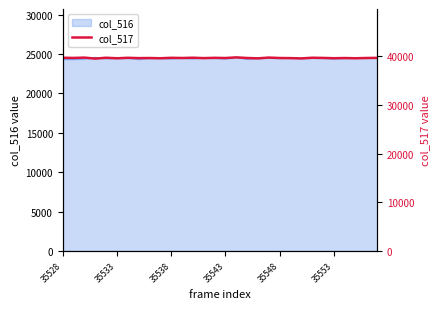

How many values are below 39689?

15